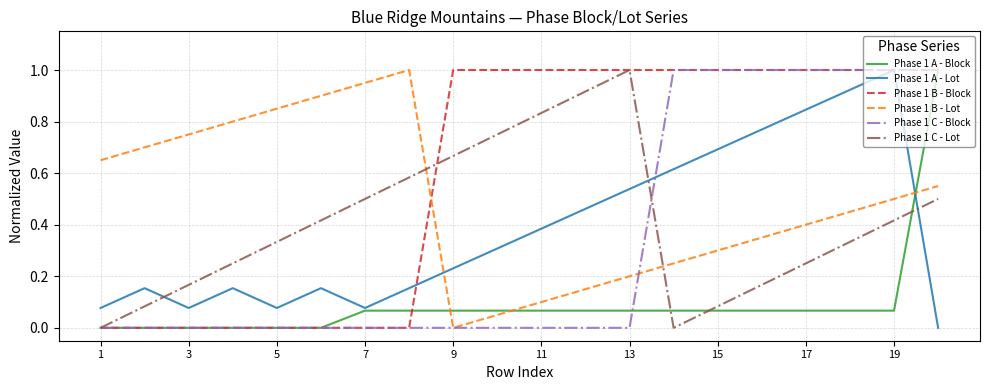

Which series has the largest total across all categories?

Phase 1 B - Block